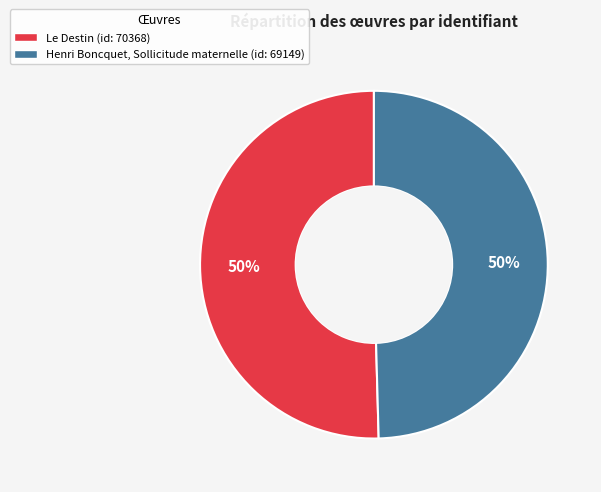

Combined, do Henri Boncquet, Sollicitude maternelle and Le Destin account for over 50%?

Yes